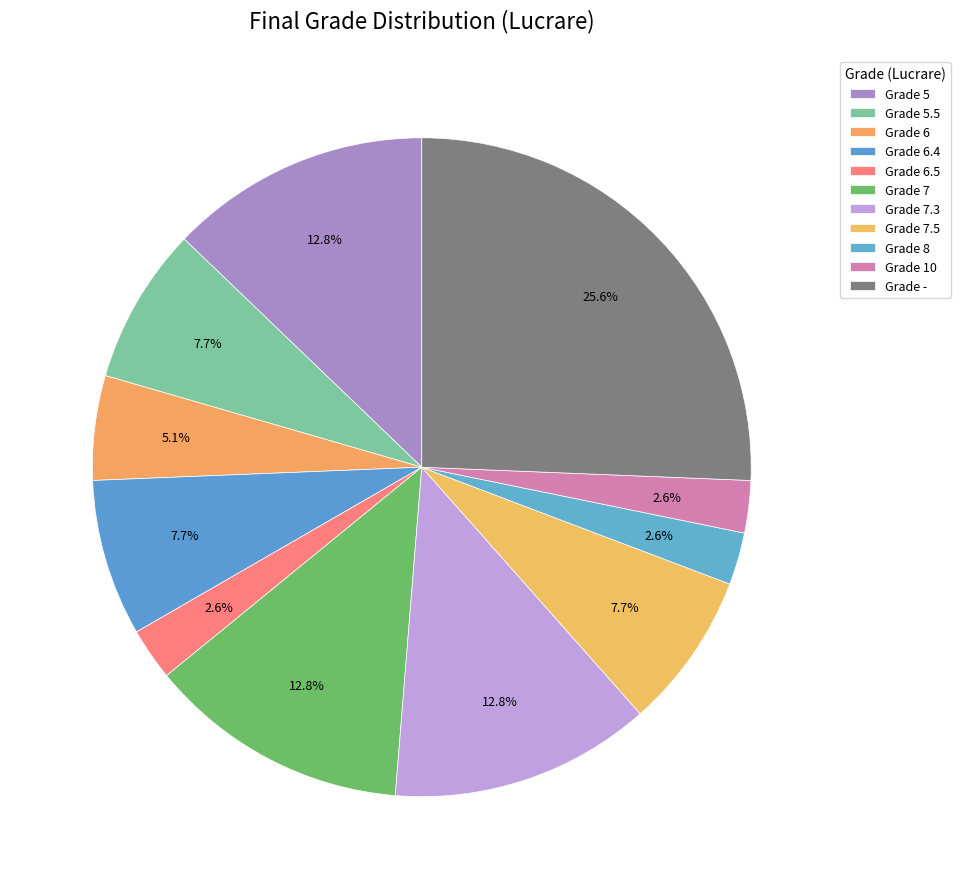

How many segments does this pie chart have?

11